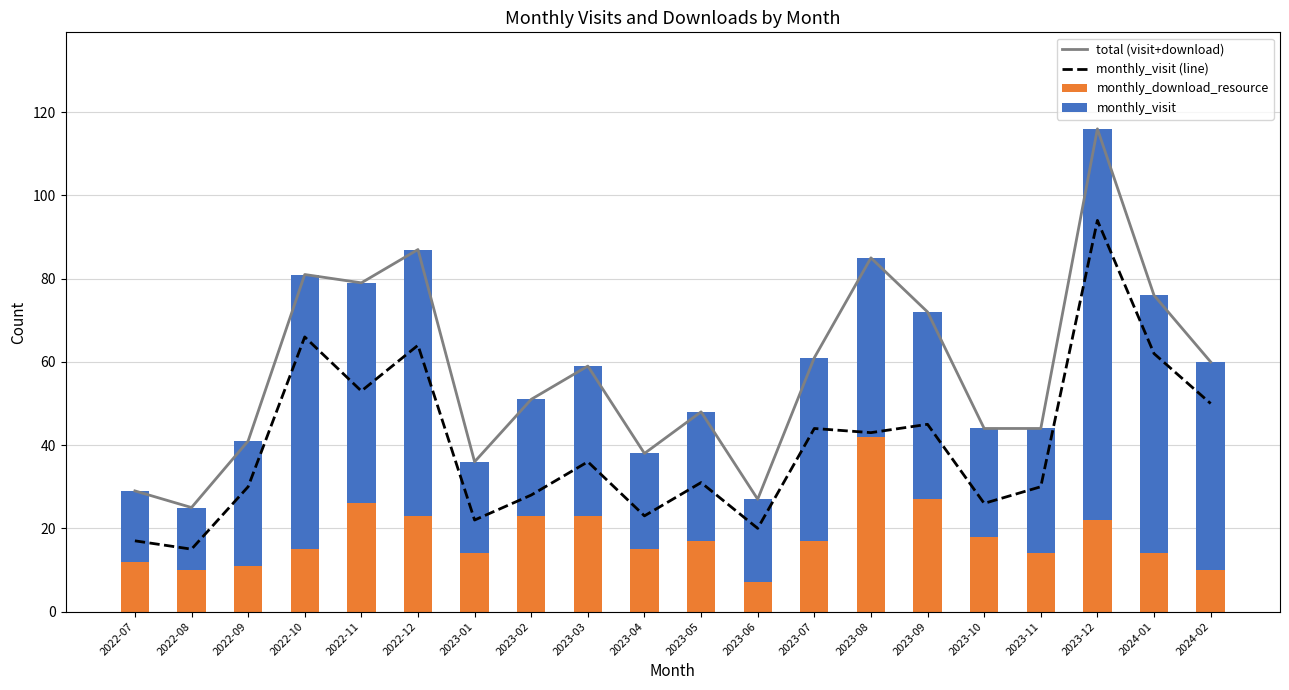

Reading left to right, list all the values displayed in this chart.

total (visit+download): 29	25	41	81	79	87	36	51	59	38	48	27	61	85	72	44	44	116	76	60
monthly_visit (line): 17	15	30	66	53	64	22	28	36	23	31	20	44	43	45	26	30	94	62	50
monthly_download_resource: 12	10	11	15	26	23	14	23	23	15	17	7	17	42	27	18	14	22	14	10
monthly_visit: 17	15	30	66	53	64	22	28	36	23	31	20	44	43	45	26	30	94	62	50